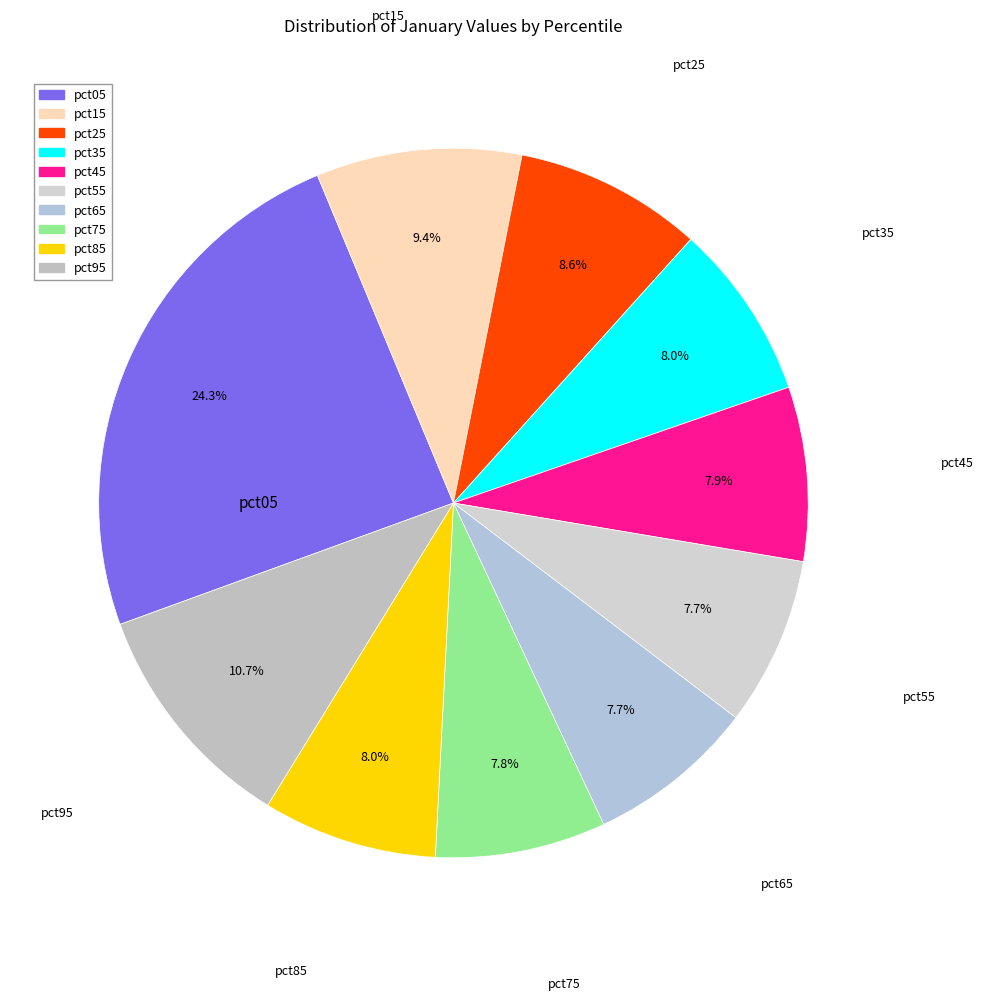

Does pct95 account for over 50% of the chart?

No